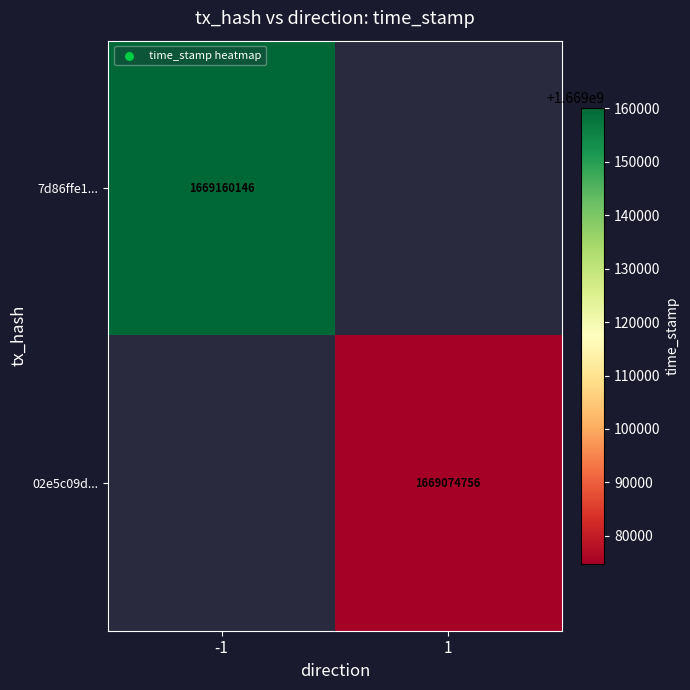

True or false: 7d86ffe1... has a value of 1669160146 at -1.

True